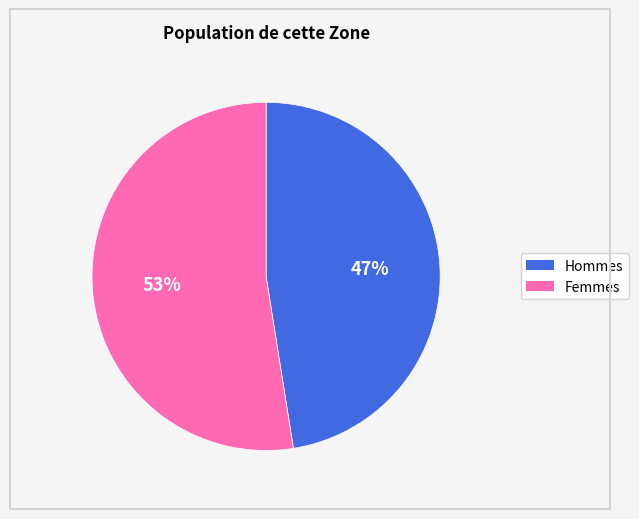

Is there any slice that represents more than half of the pie?

Yes